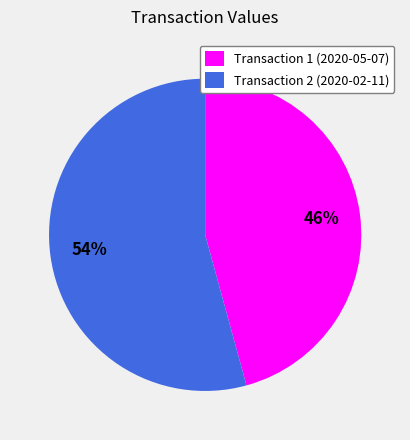

How many segments does this pie chart have?

2